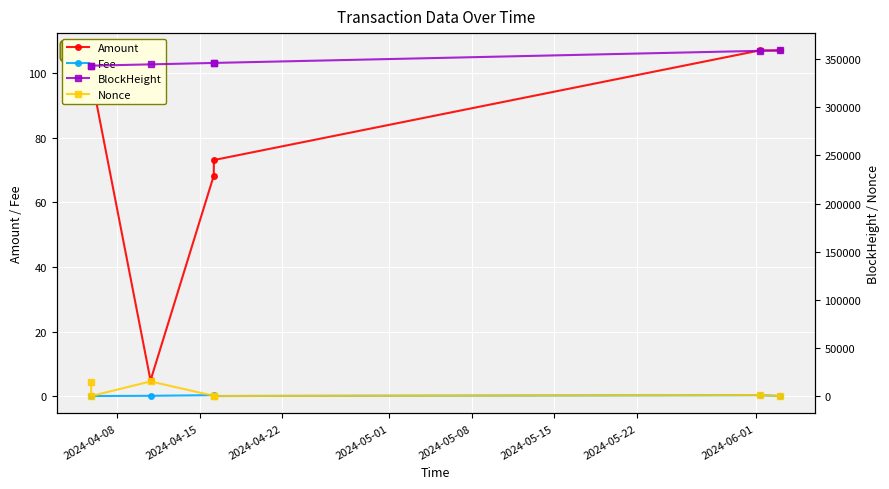

What is the sum of all Fee values?

0.9